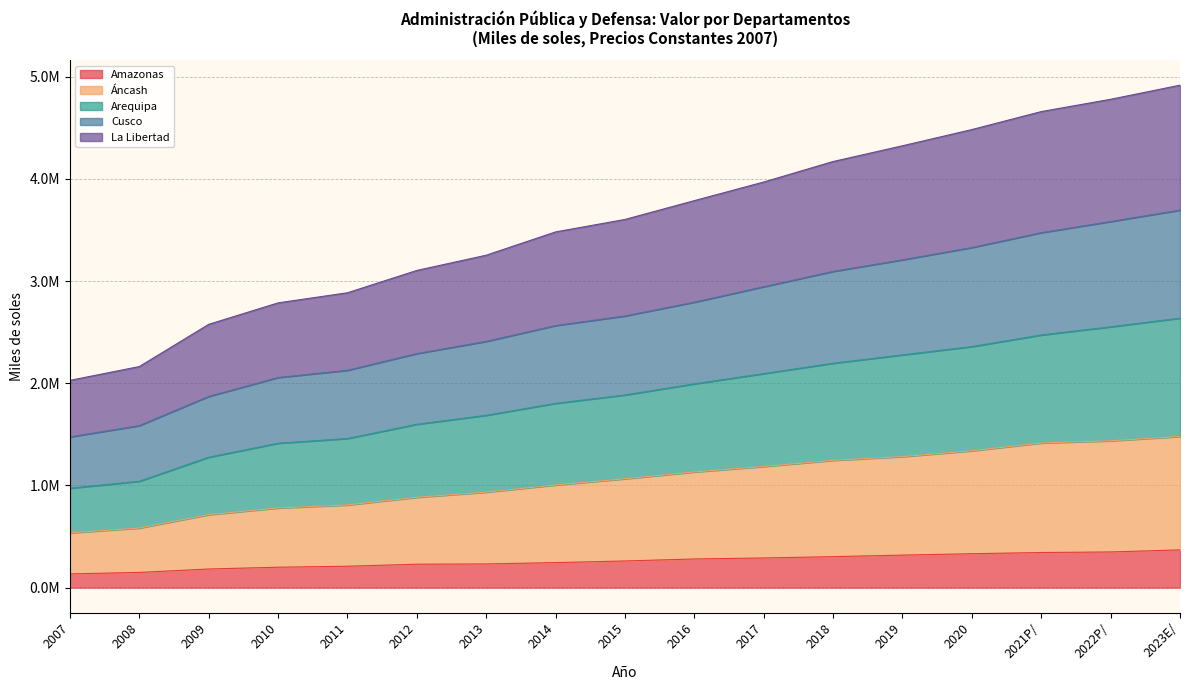

What is the label of the 6th point from the right?

2018